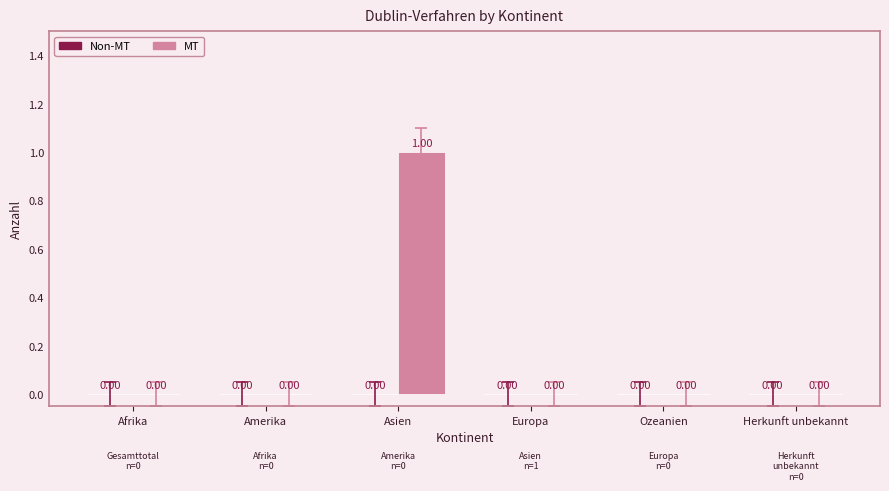

Between Asien and Herkunft unbekannt, which is larger?

Asien